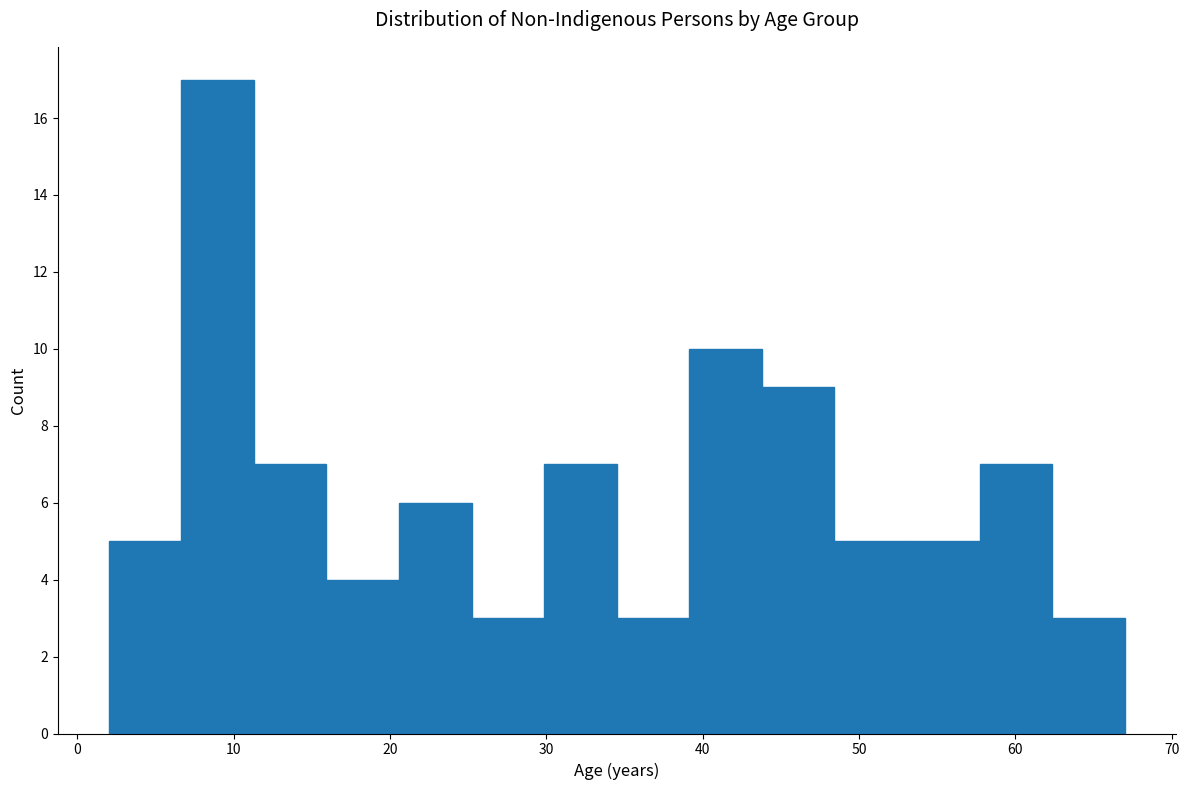

Reading left to right, transcribe this chart: for each bar, give the range it covers on the x-axis and its height. Neither the bar edges nor the heights are printed on the chart, so give them approximately, as read against the axes.

2 to 7: 5
7 to 11: 17
11 to 16: 7
16 to 21: 4
21 to 25: 6
25 to 30: 3
30 to 35: 7
35 to 39: 3
39 to 44: 10
44 to 48: 9
48 to 53: 5
53 to 58: 5
58 to 62: 7
62 to 67: 3